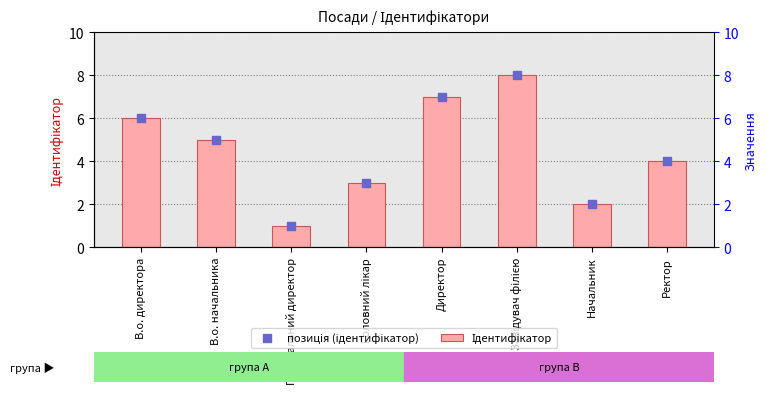

Which series has the largest Y range (max minus min)?

Ідентифікатор